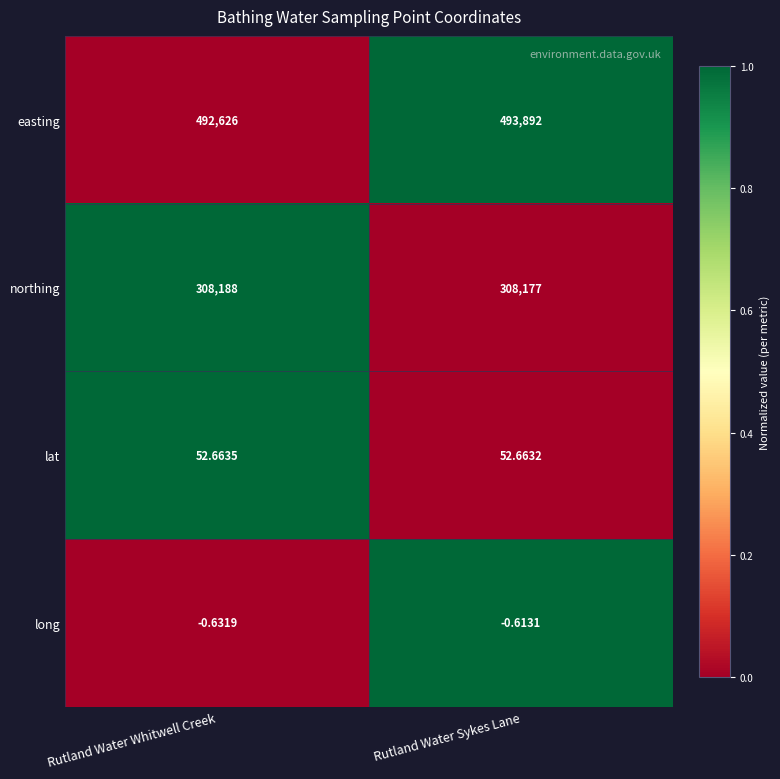

What is the total value across all series at Rutland Water Whitwell Creek?

800866.0